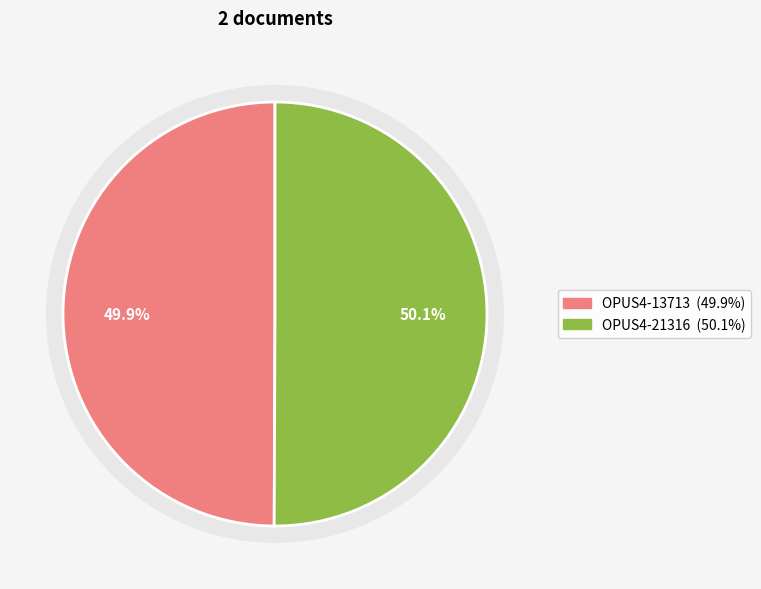

Does OPUS4-13713 account for over 50% of the chart?

No